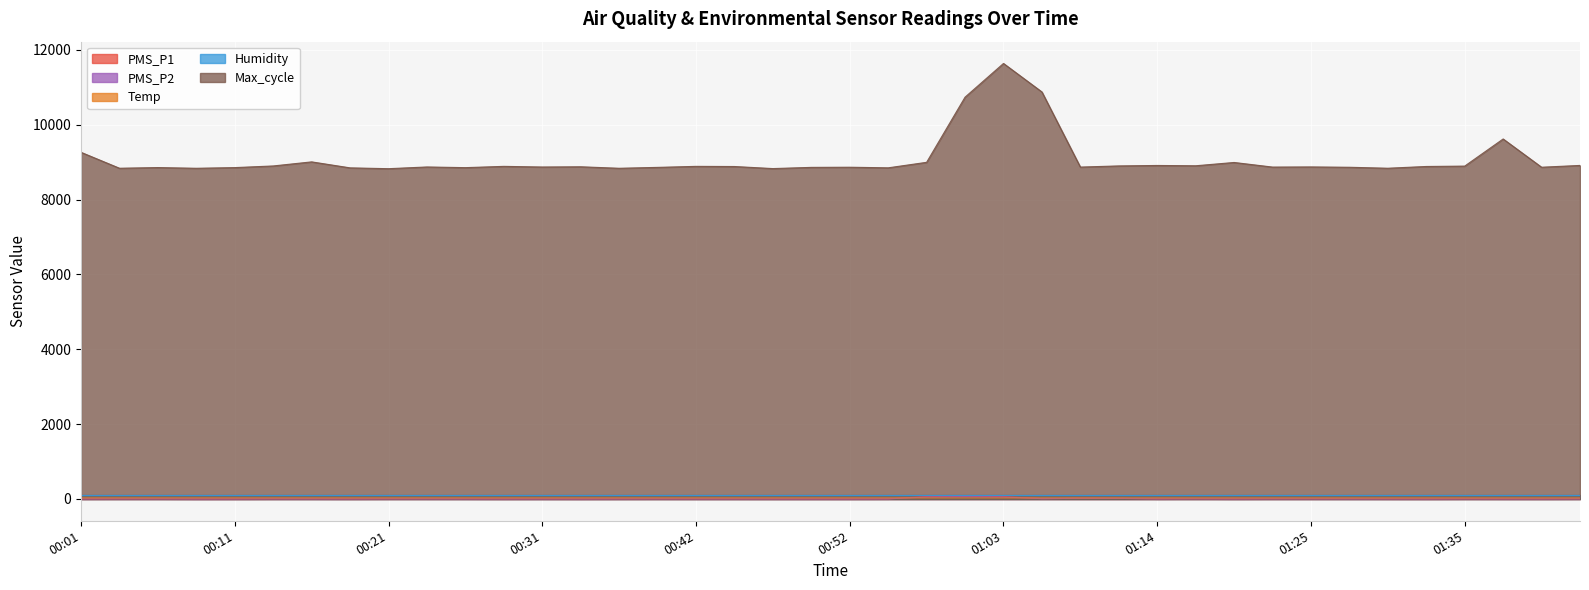

What is the approximate value of Max_cycle at 00:42?

8888.0